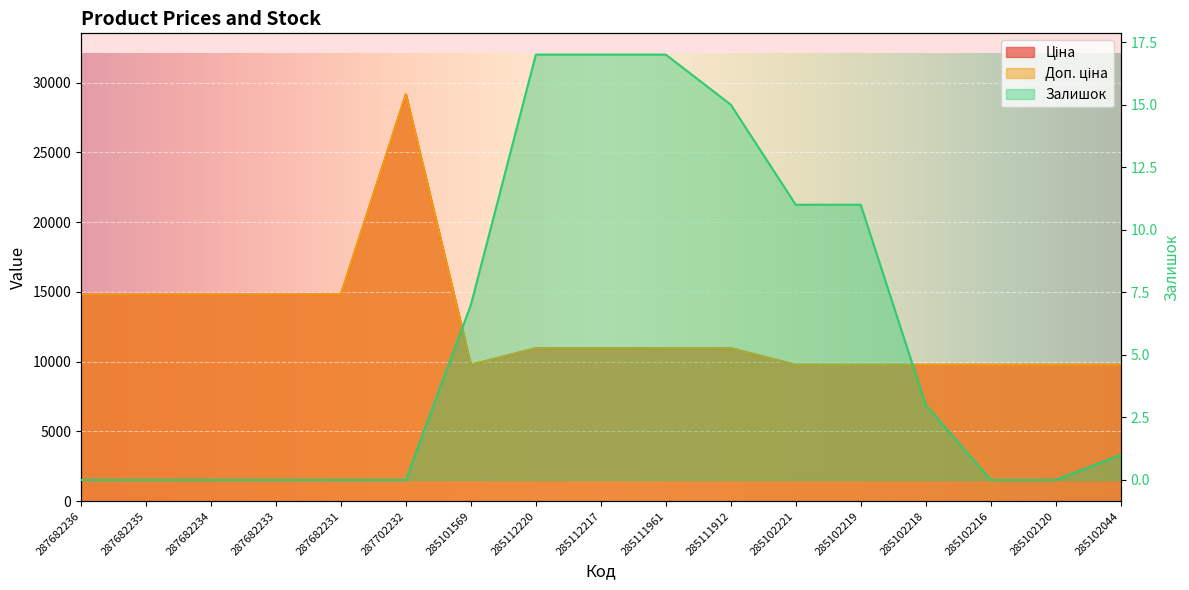

The value of Доп. ціна at 287682234 is 5524.1. True or false?

False